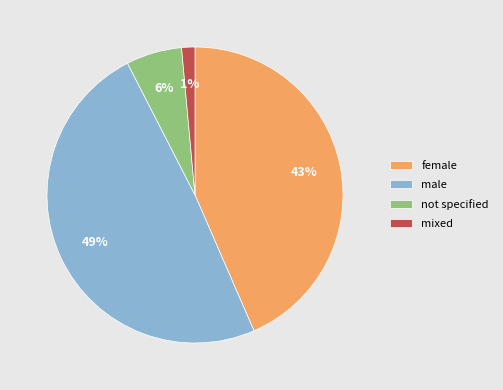

Is the sum of not specified and male greater than half?

Yes